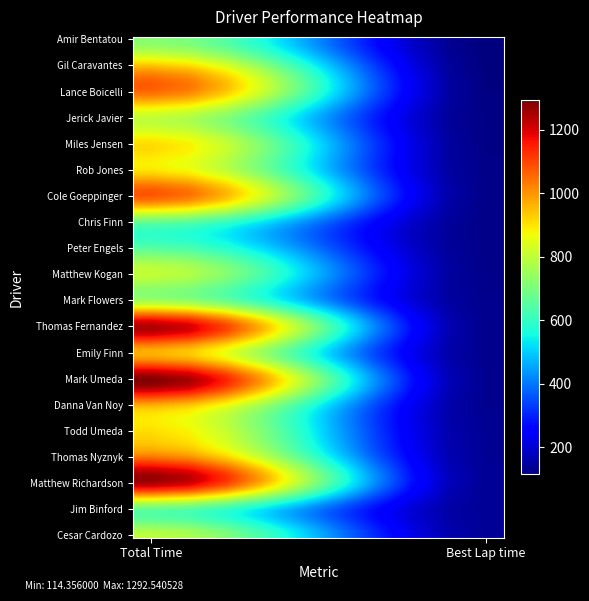

At which category does the chart reach its minimum across all series?

Best Lap time